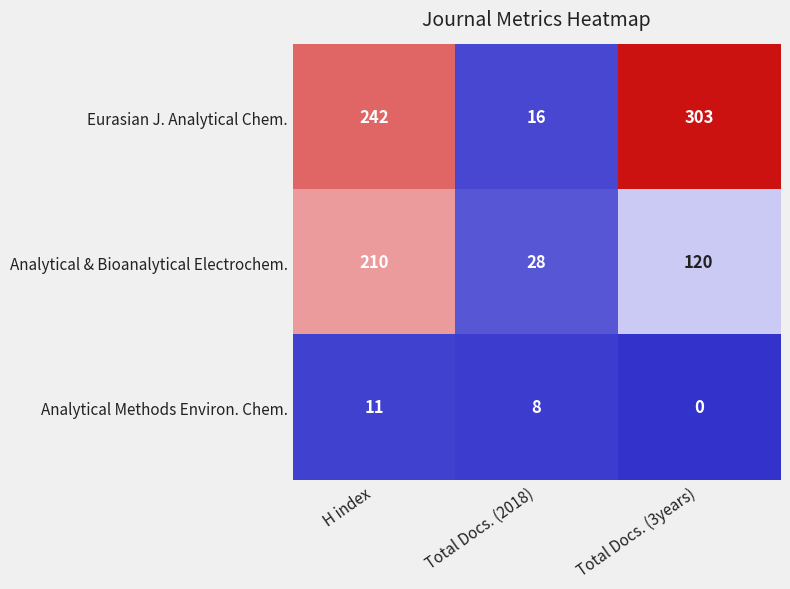

What is the difference between the second highest and minimum values in the Analytical & Bioanalytical Electrochem. series?

92